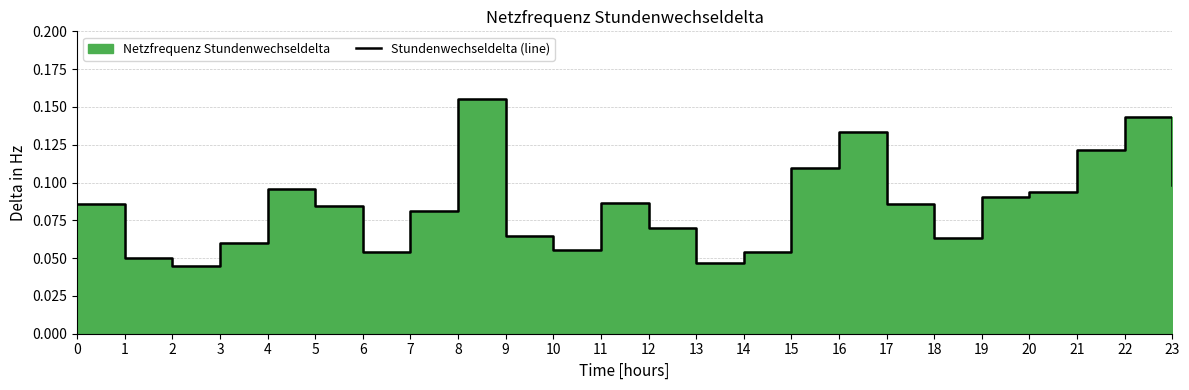

The chart shows a value of 0.1 at 7. True or false?

True